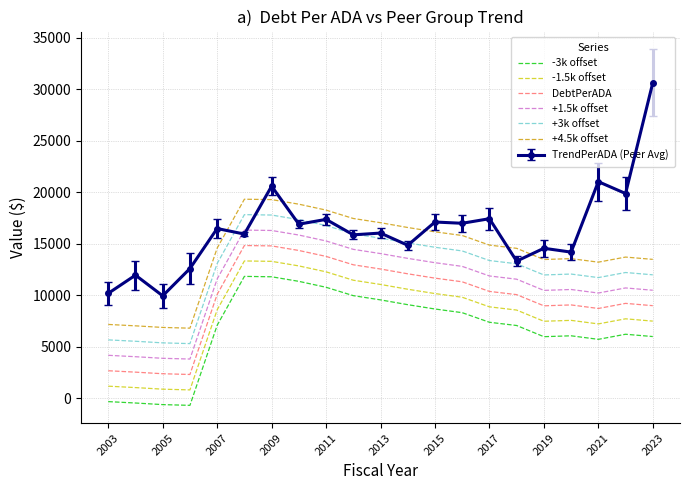

Which series has the largest total across all categories?

TrendPerADA (Peer Avg)